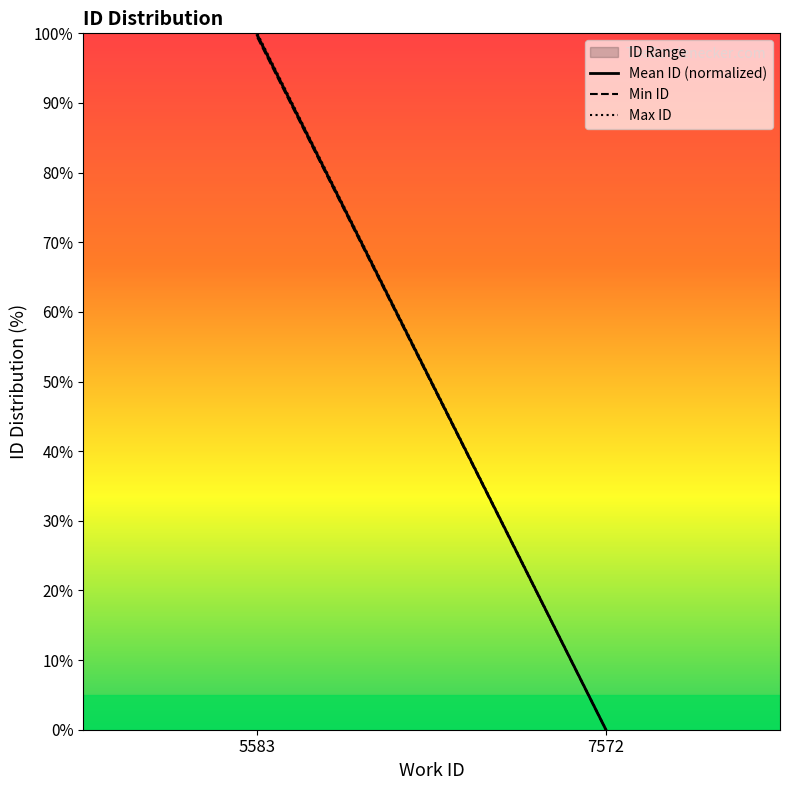

What is the average value of the Min ID series?

49.7